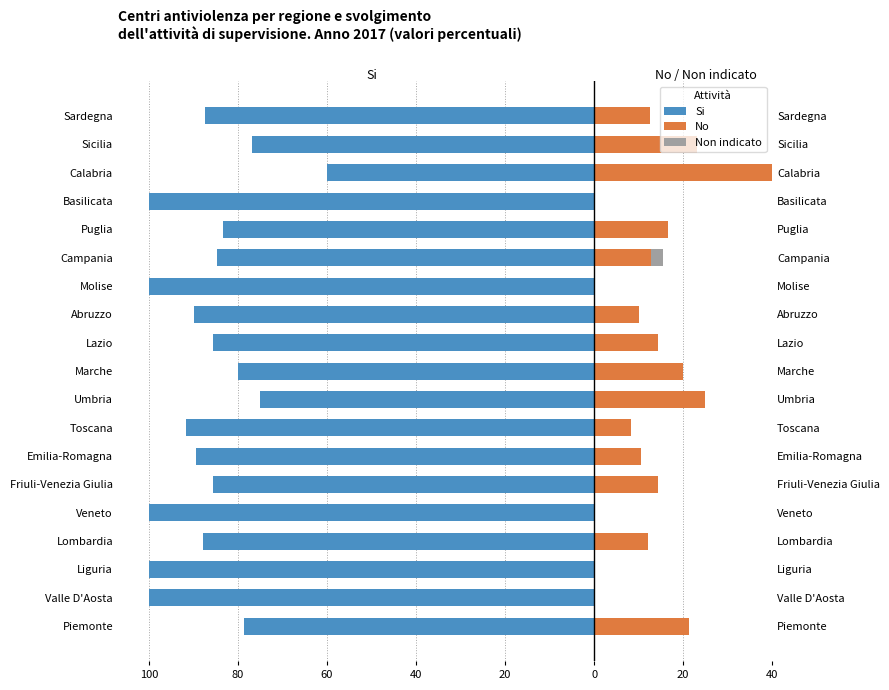

What is the difference between the maximum and minimum values in the Si series?

40.0